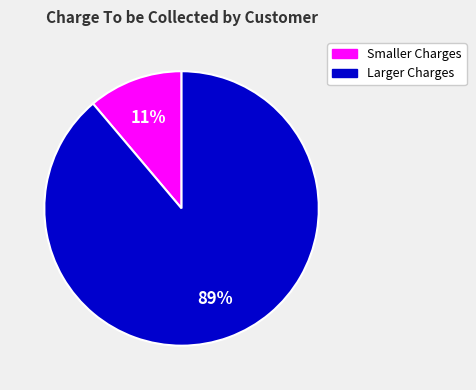

Between Smaller Charges and Larger Charges, which is larger?

Larger Charges